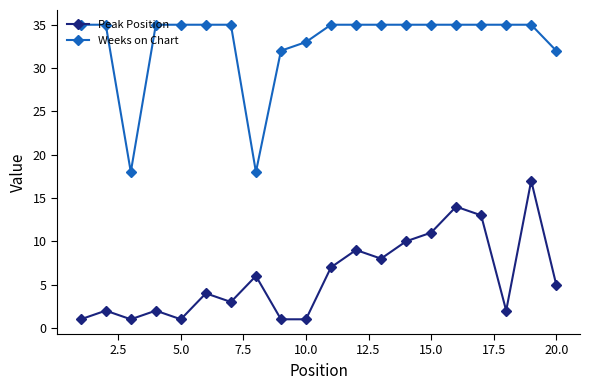

What is the difference between the second highest and minimum values in the Peak Position series?

13